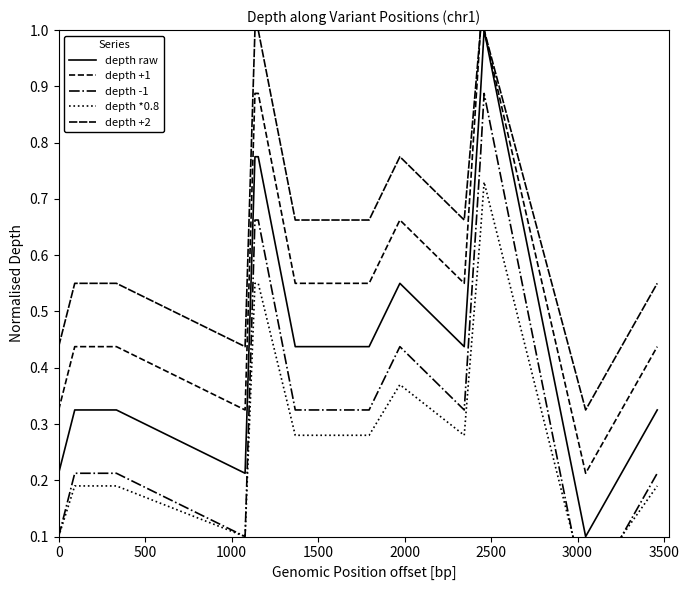

Which series has the largest range (max minus min)?

depth raw